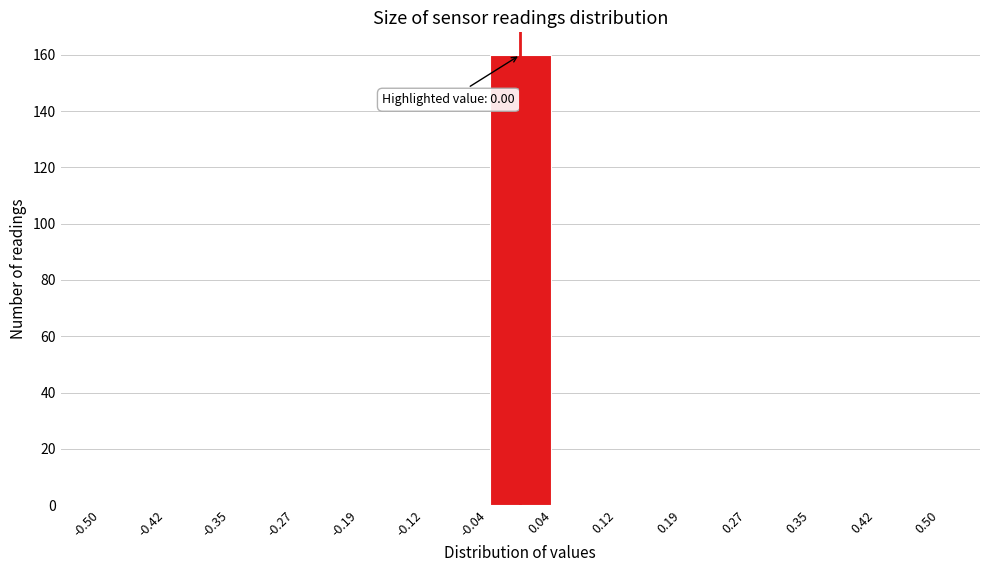

Which range on the x-axis has the tallest bar?

-0.04 to 0.04